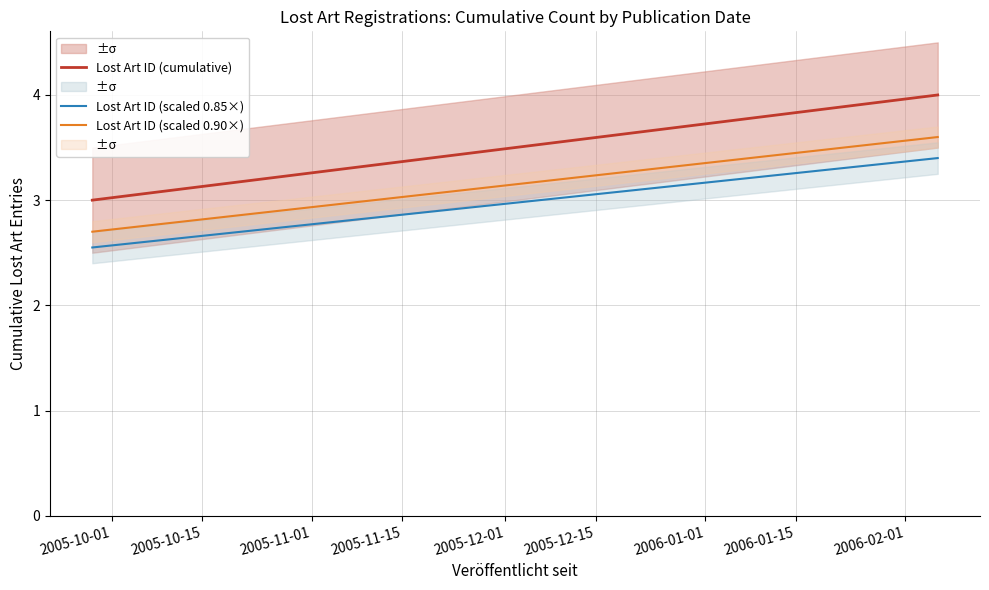

What is the average value of the Lost Art ID (scaled 0.85×) series?

3.0